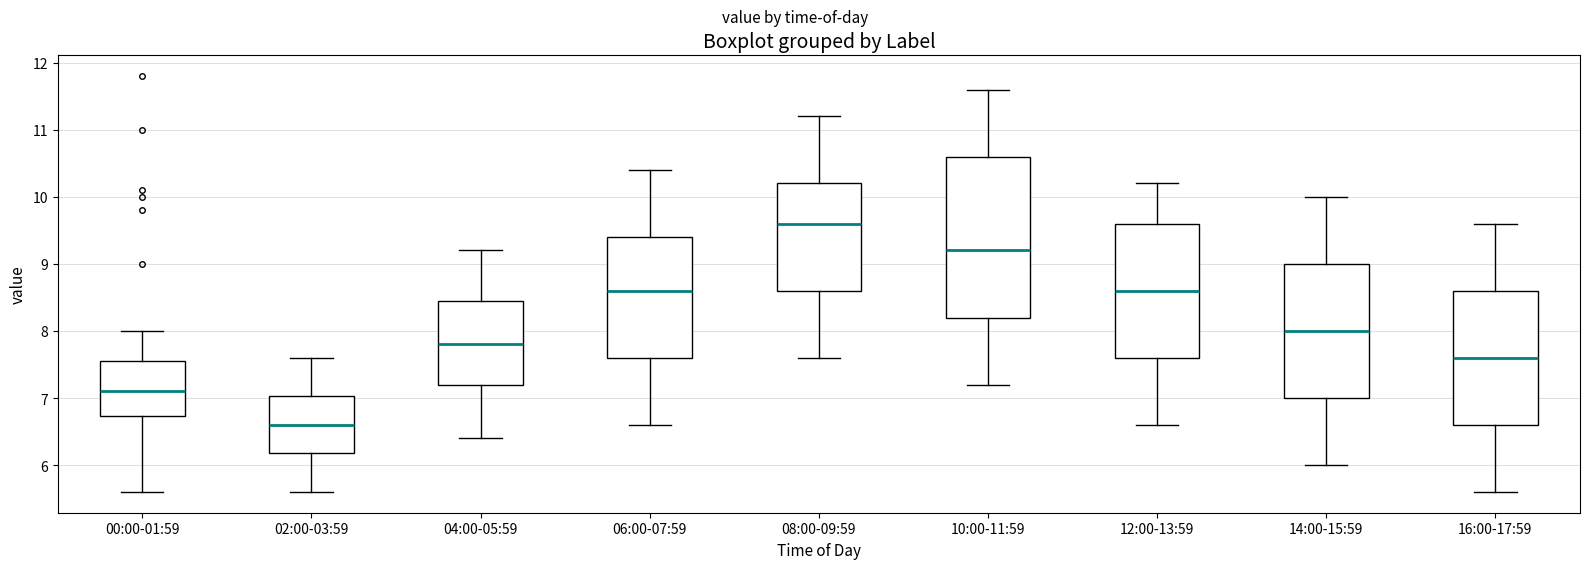

Which box's median line is the highest?

08:00-09:59